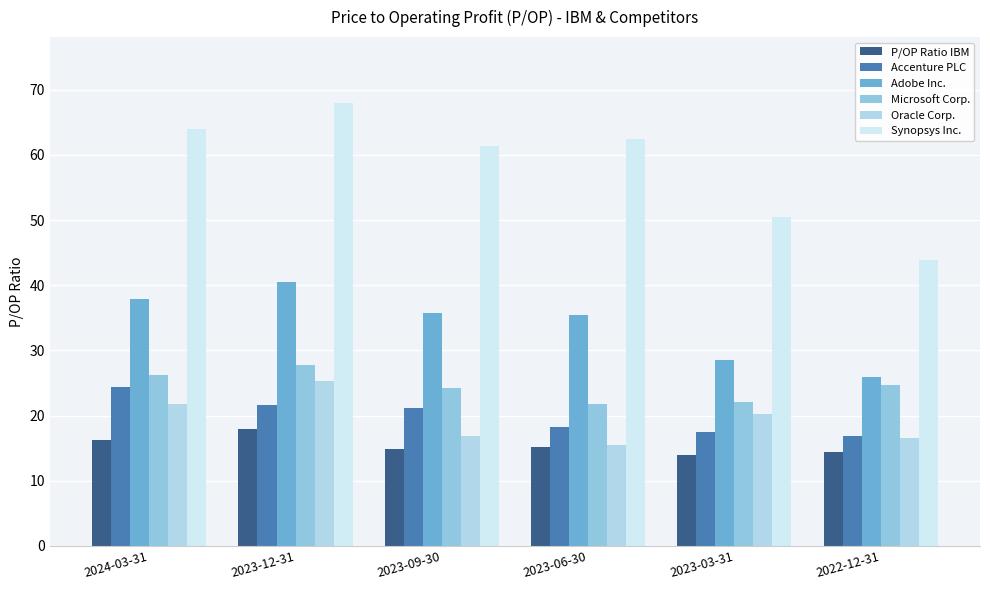

What is the difference between the second highest and second lowest values in the Oracle Corp. series?

5.3